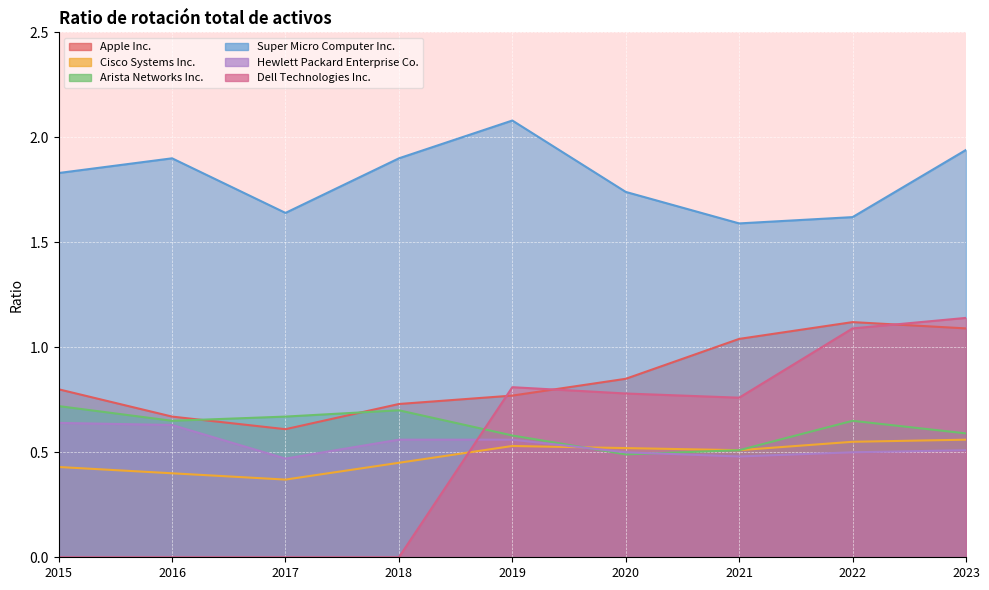

Rank the series at 2016 from lowest to highest value.

Dell Technologies Inc., Cisco Systems Inc., Hewlett Packard Enterprise Co., Arista Networks Inc., Apple Inc., Super Micro Computer Inc.